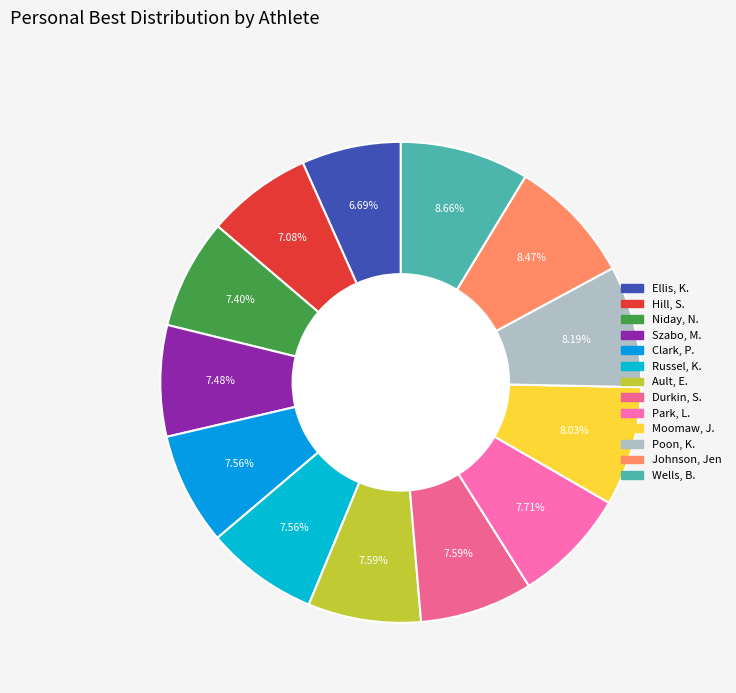

Between Wells, B. and Ellis, K., which is larger?

Wells, B.